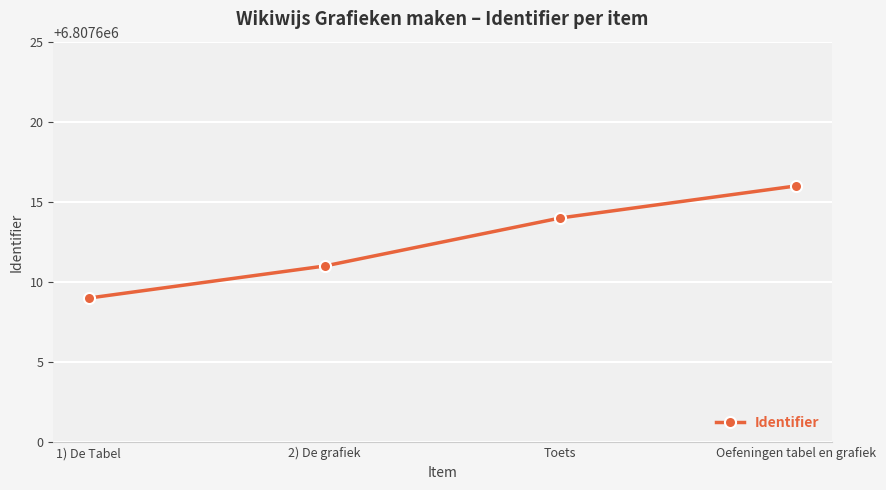

True or false: the data has more than 2 interior local peaks.

False